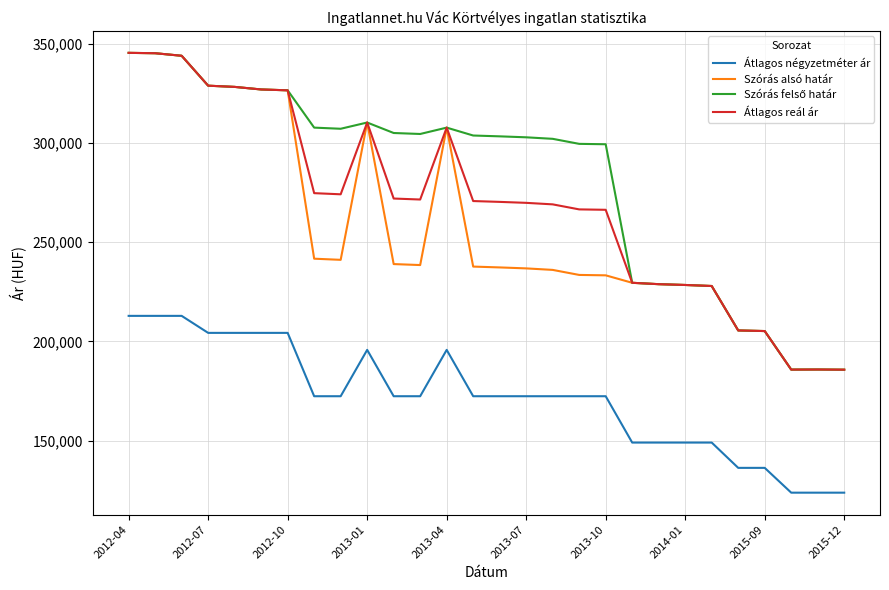

True or false: Átlagos négyzetméter ár and Szórás alsó határ intersect in this chart.

False